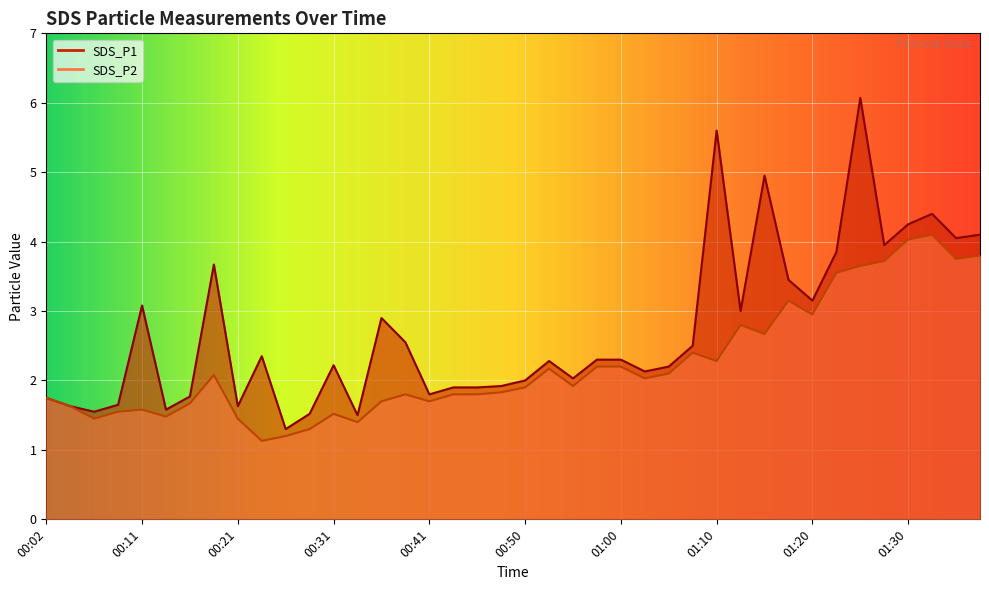

At which category does SDS_P2 reach its first local valley?

00:06